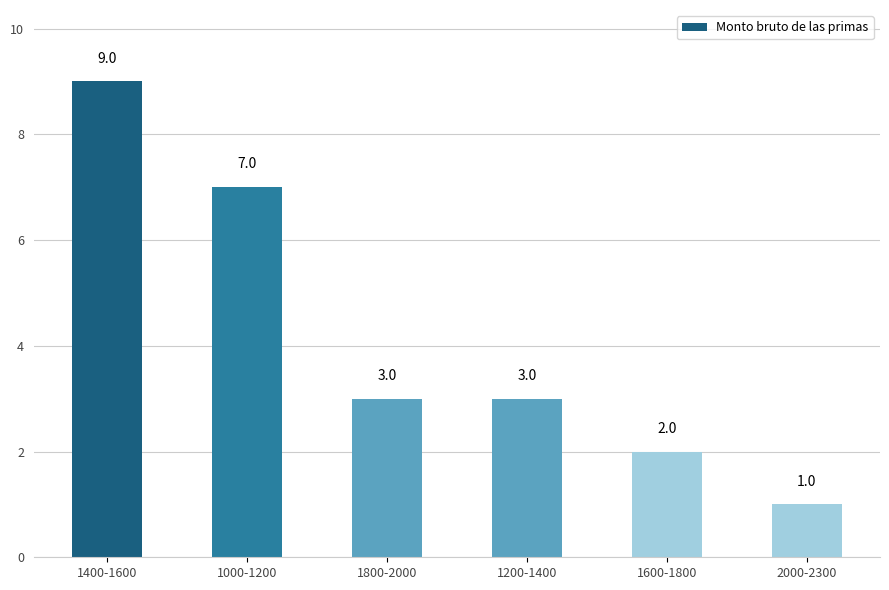

True or false: the data shows 7 at 1000-1200.

True